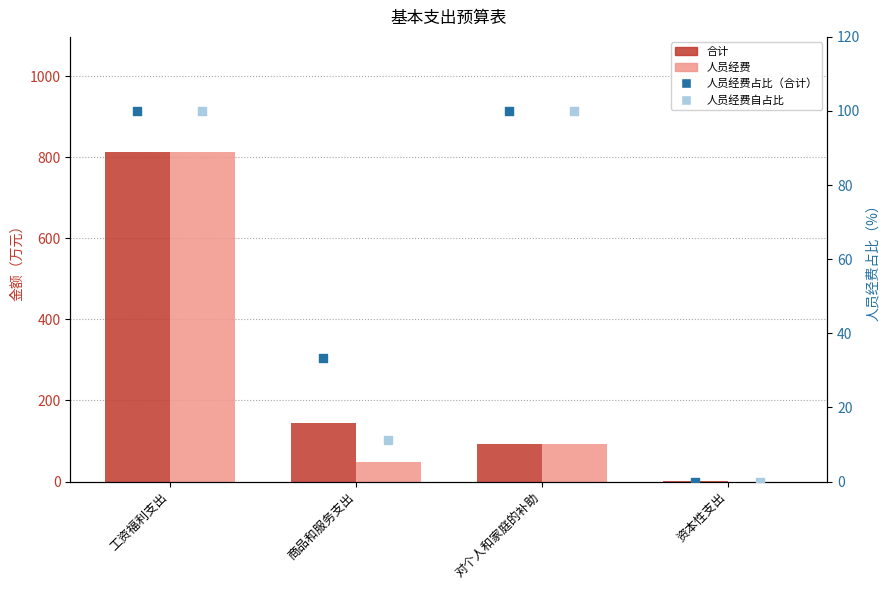

At how many categories does at least one series exceed 302?

1